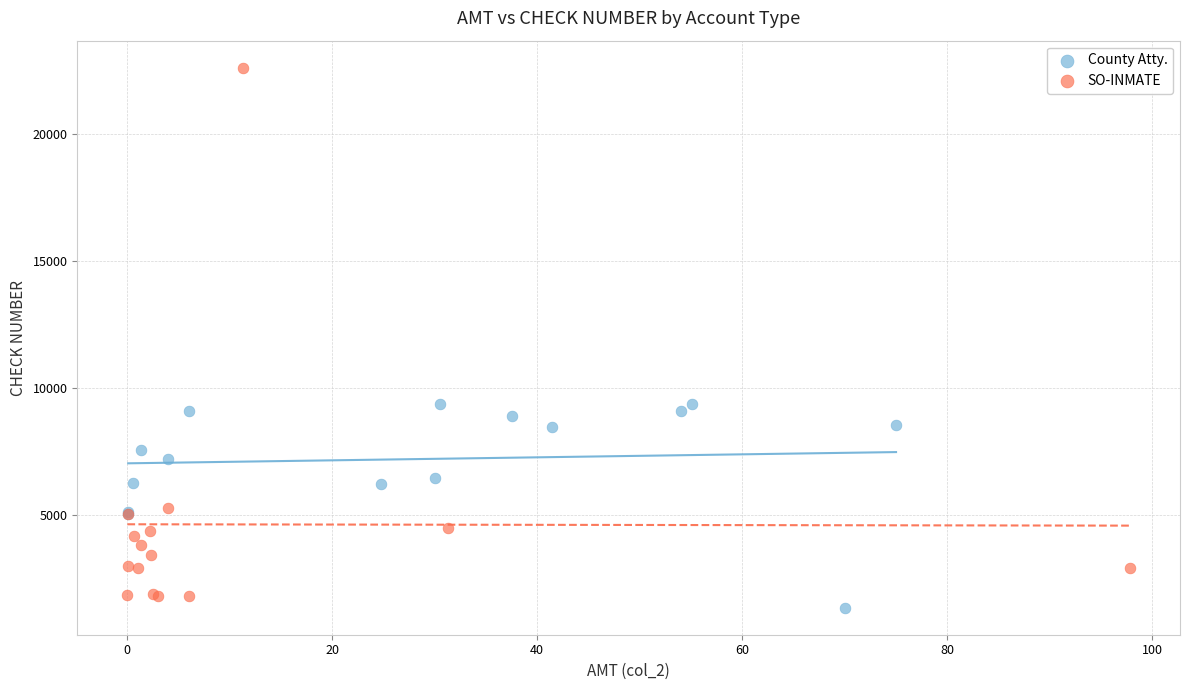

Which series has the largest Y range (max minus min)?

SO-INMATE